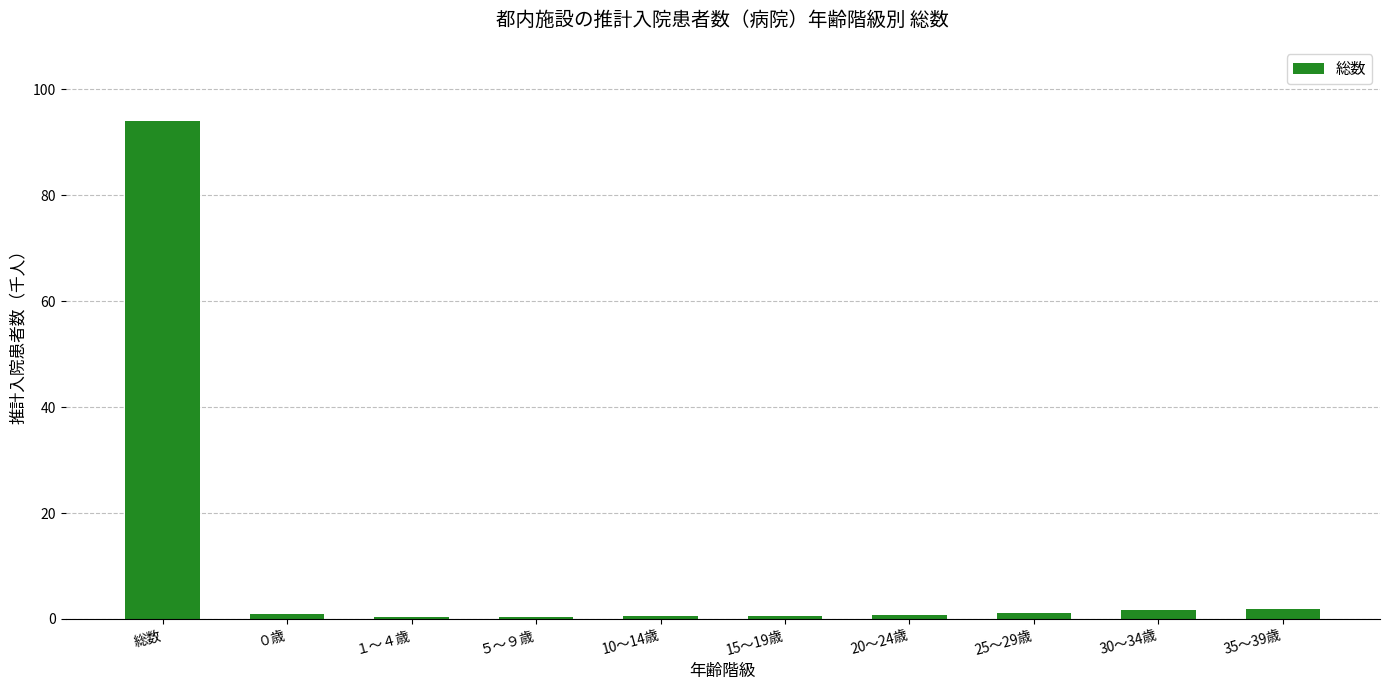

What is the sum of all values?

101.9